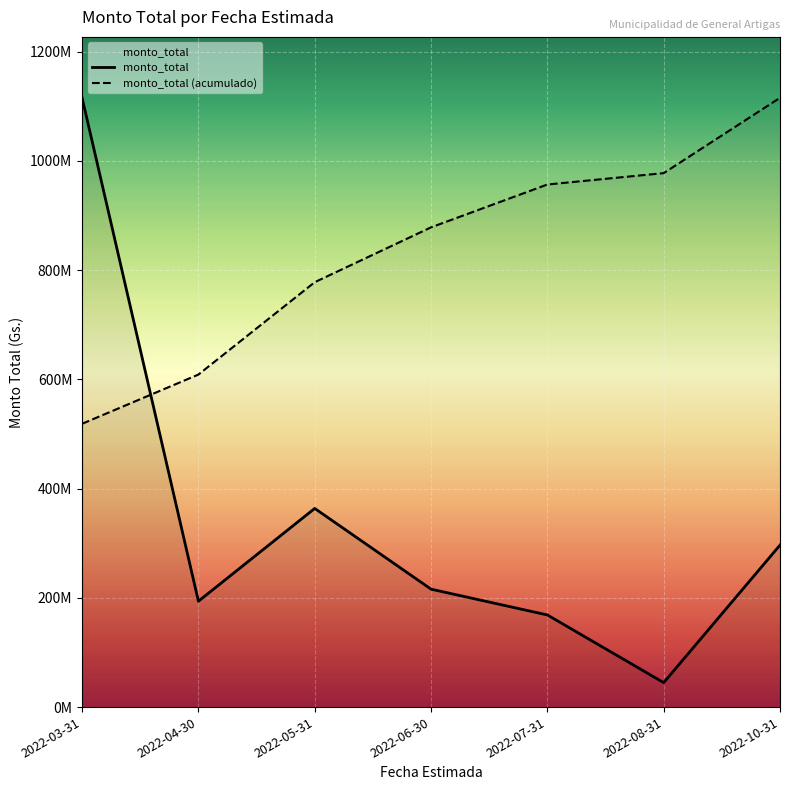

Which label corresponds to the largest value in the chart?

2022-03-31